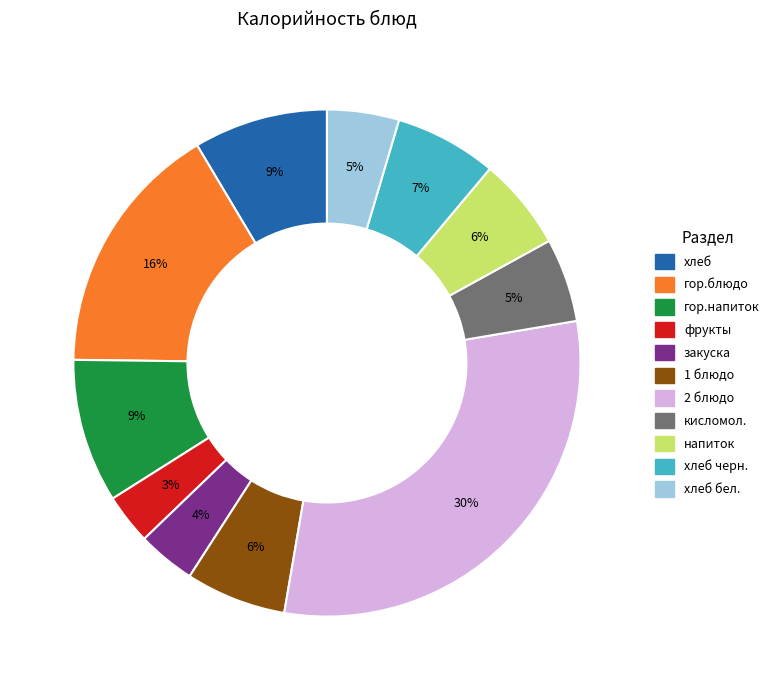

Is there any slice that represents more than half of the pie?

No